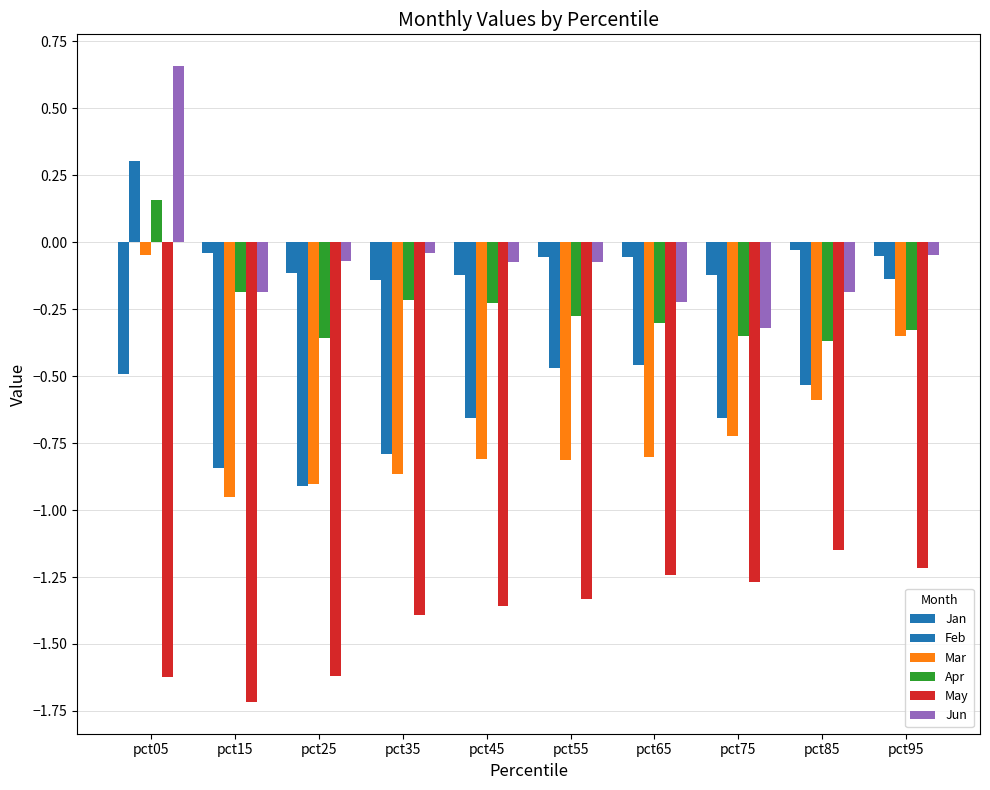

True or false: Jun has a value of -0.0 at pct45.

False